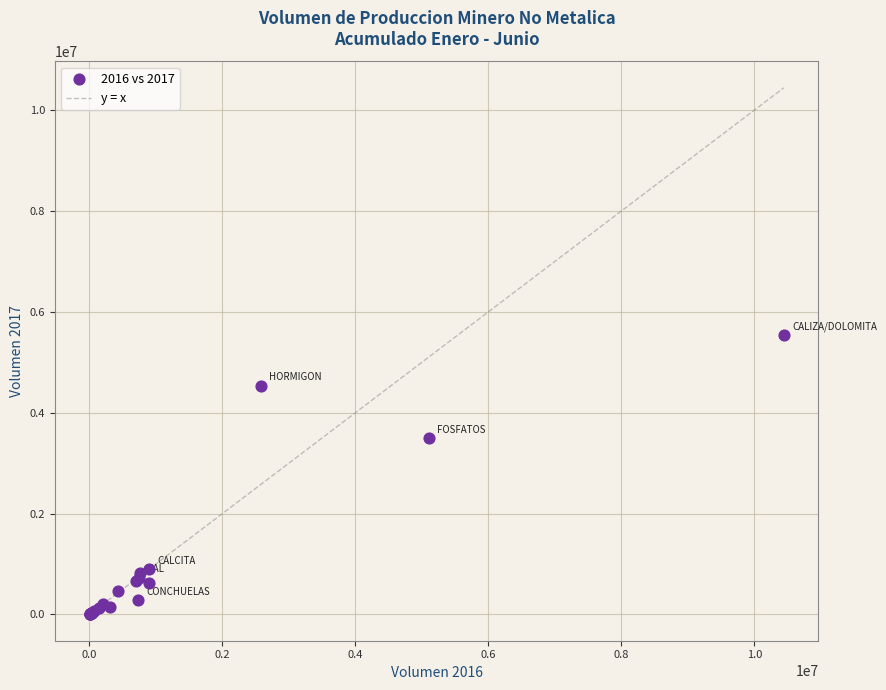

What Y value in the scatter plot is closest to 2769739?

3488334.0